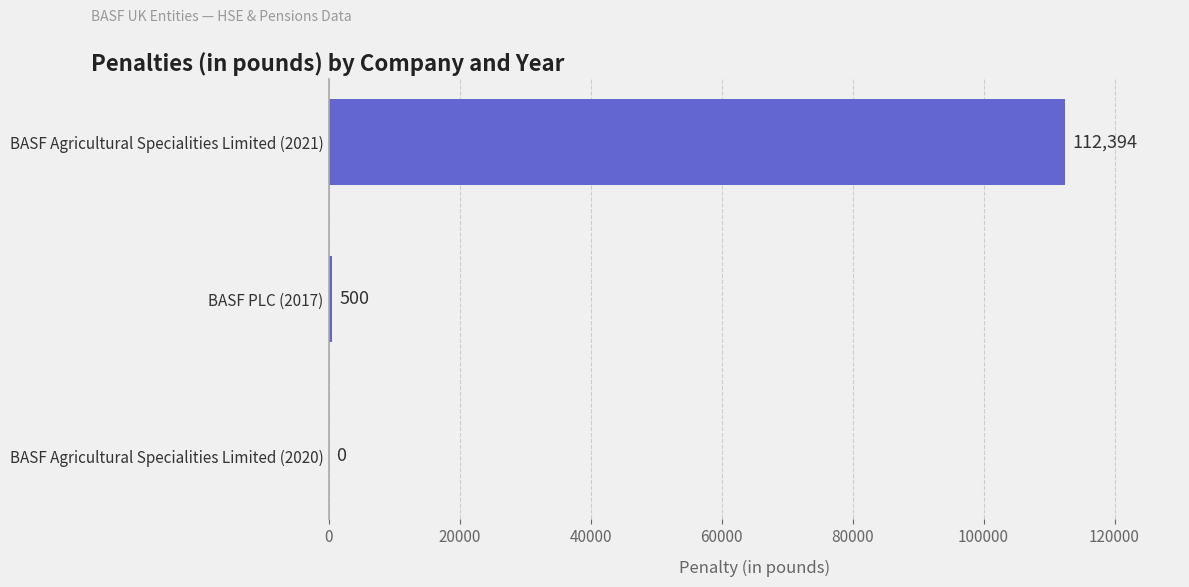

What is the sum of all values?

112894